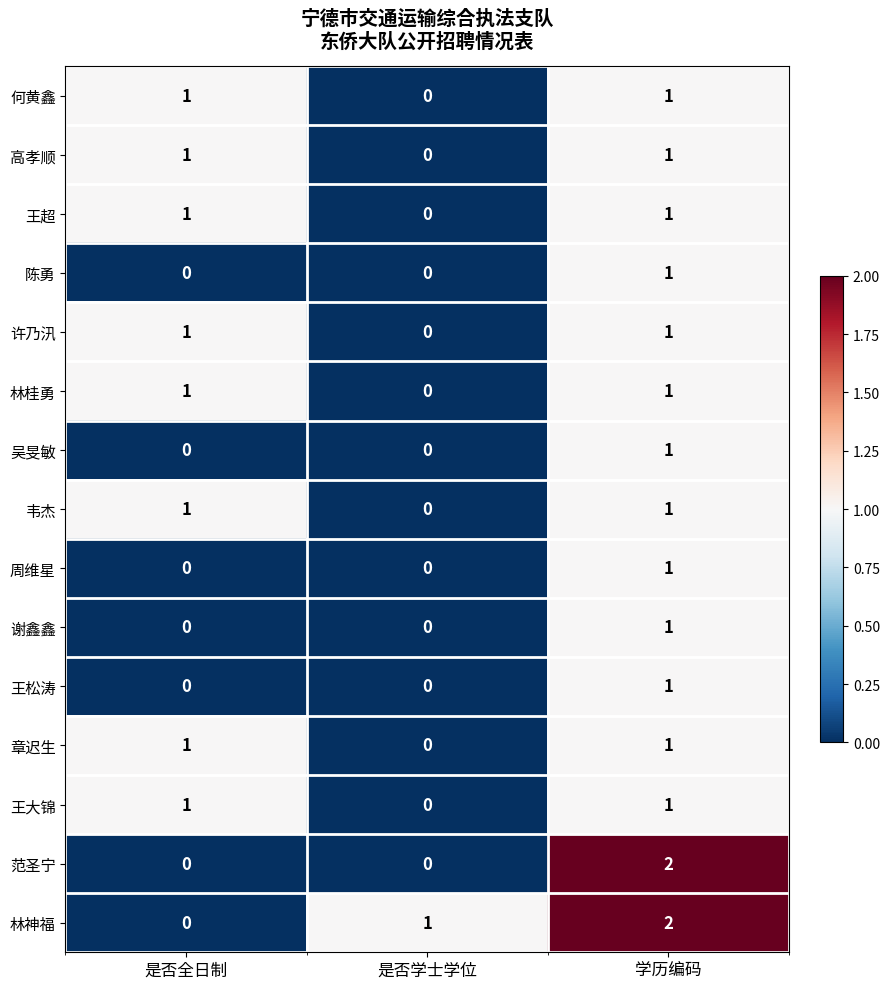

Is it true that 范圣宁 equals -1 at 是否全日制?

False